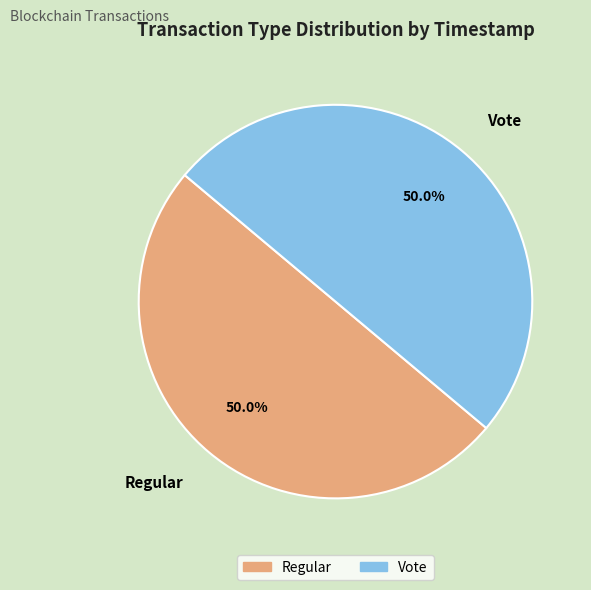

What is the ratio of the value at Vote to the value at Regular?

1.0